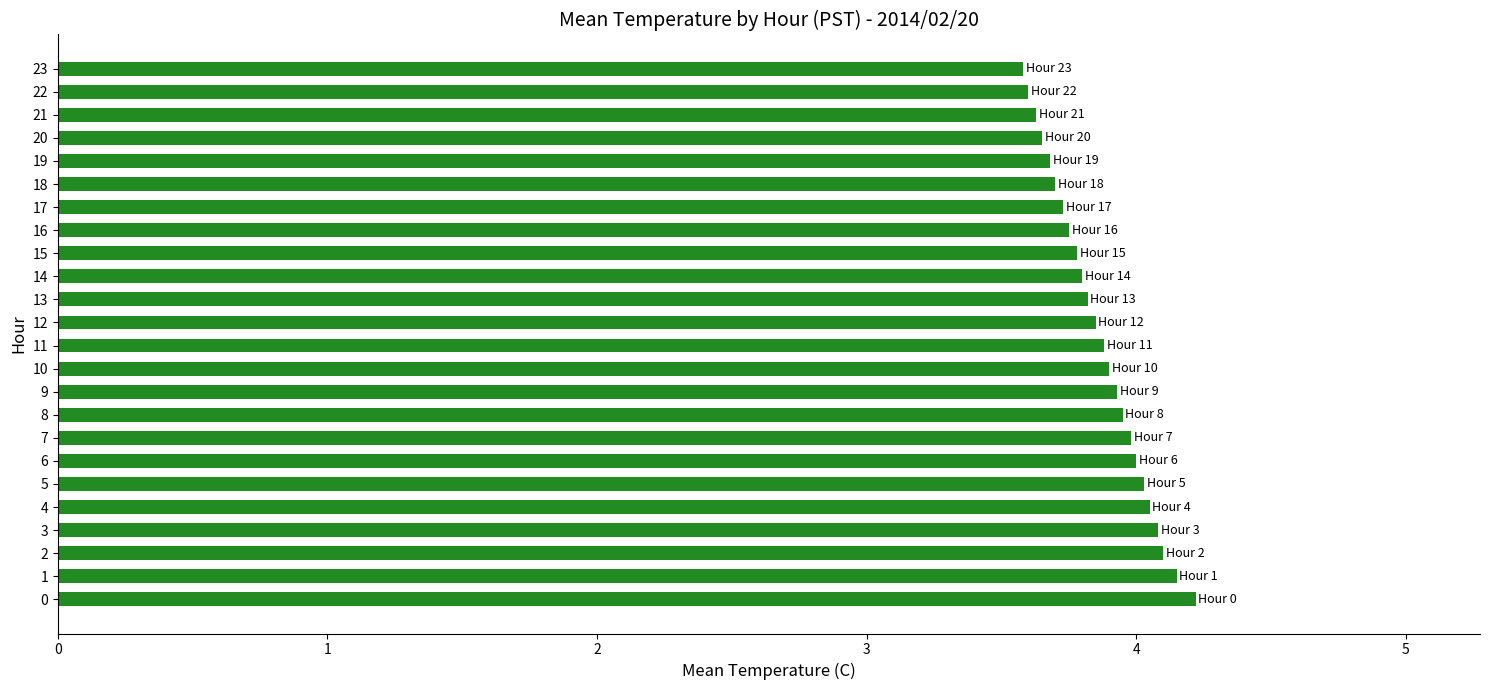

What is the difference between the maximum and second lowest values?

0.6